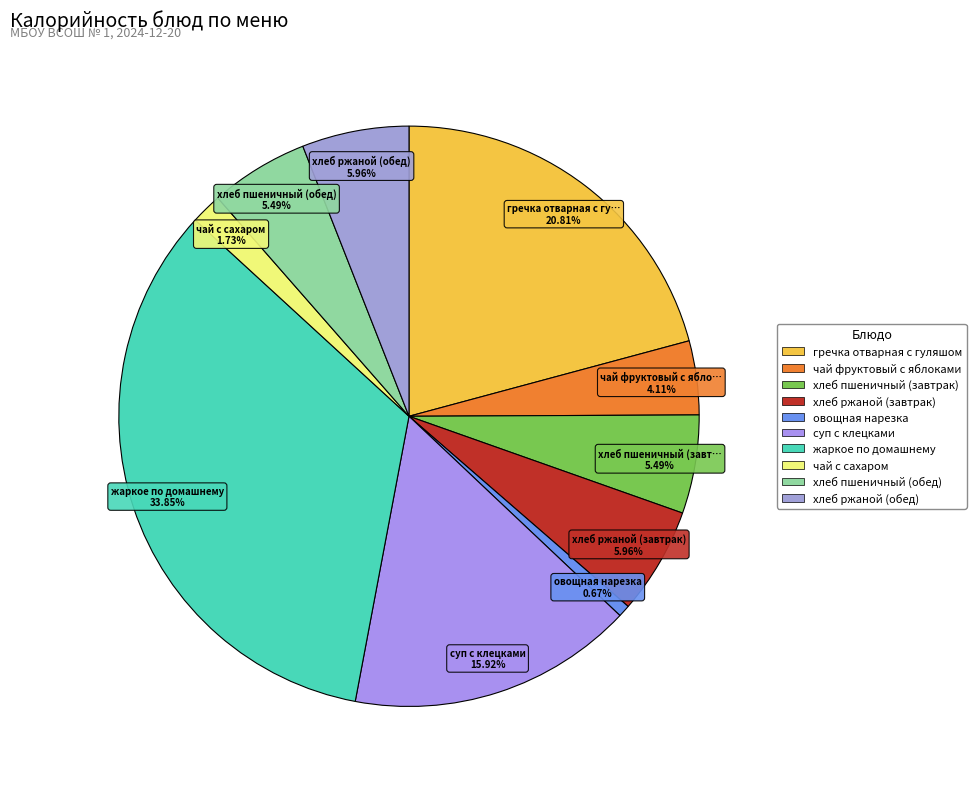

The хлеб ржаной (завтрак) slice represents 13% of the pie. True or false?

False